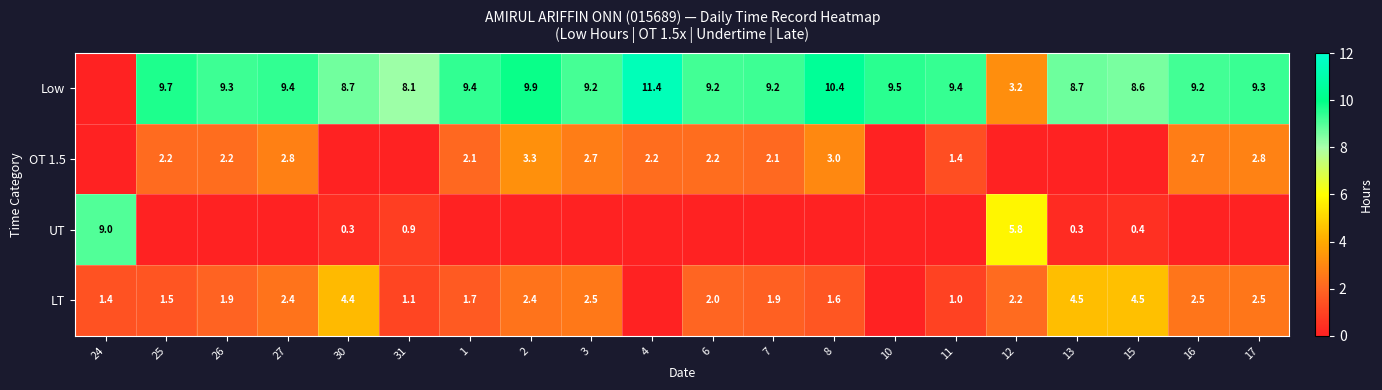

True or false: OT 1.5 has a value of 1.4 at 11.

True